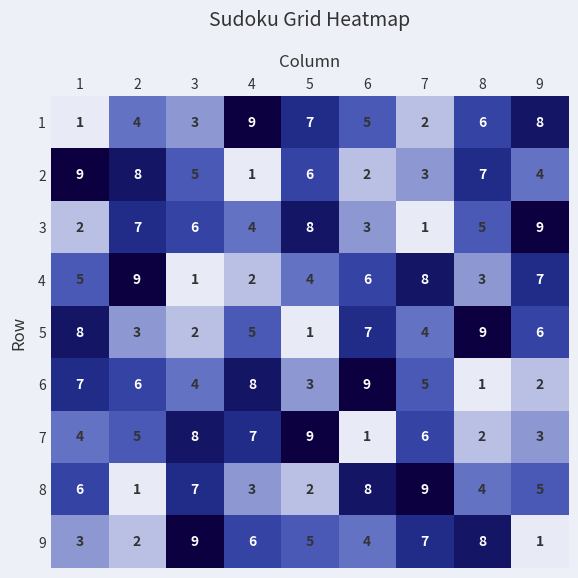

Is the value of 4 at 6 greater than the value of 7 at 1?

Yes